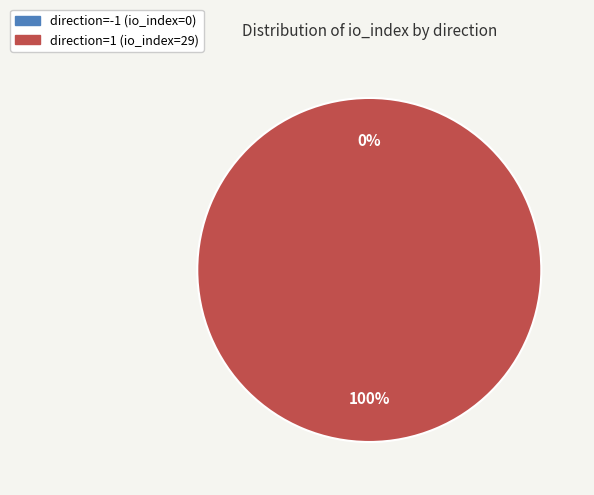

True or false: direction=-1 (io_index=0) accounts for 0% of the total.

True